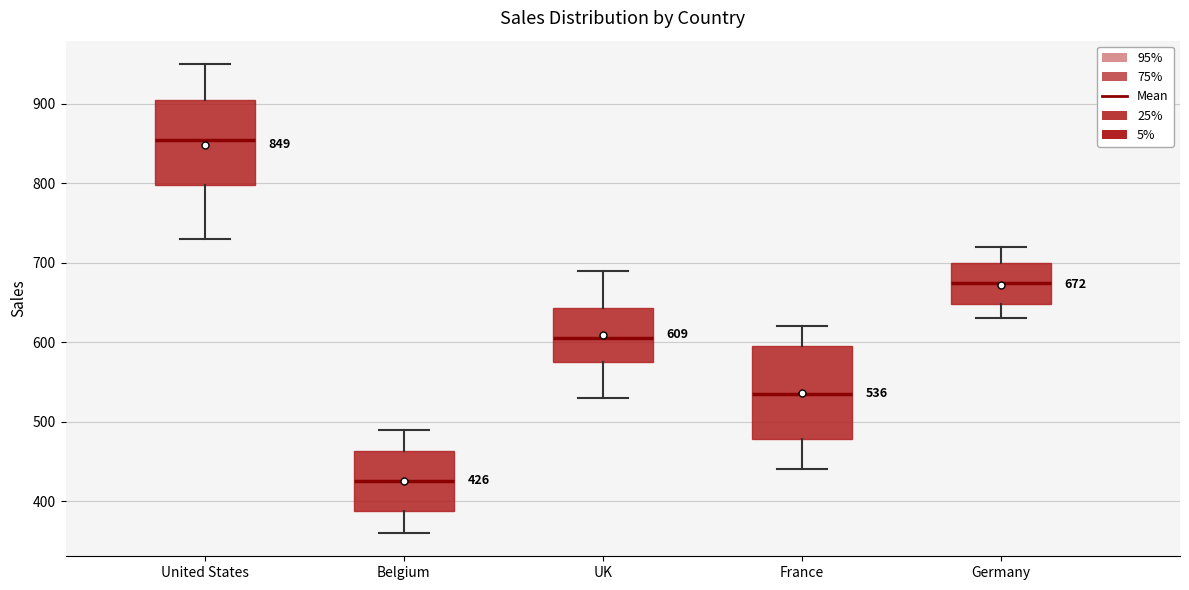

Which box is the tallest, from its lower edge to its upper edge?

France